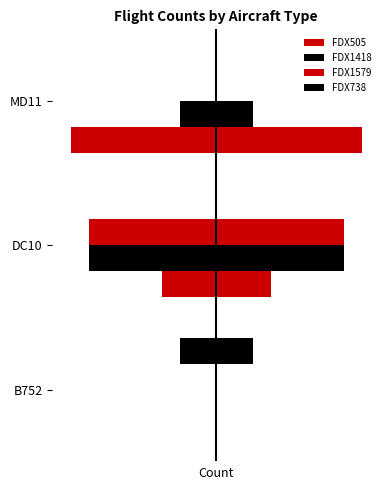

The FDX1418 series shows -7 at DC10. True or false?

True